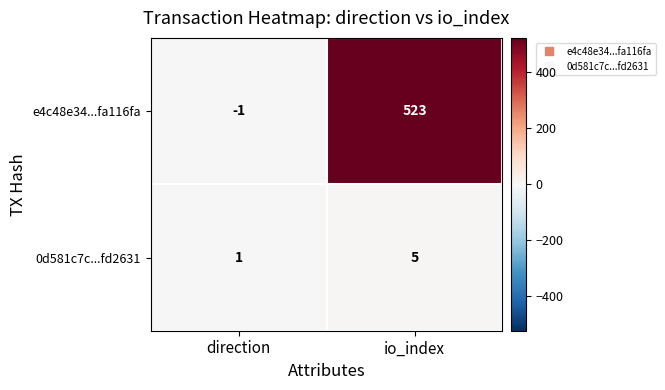

How many categories are shown in the chart?

2